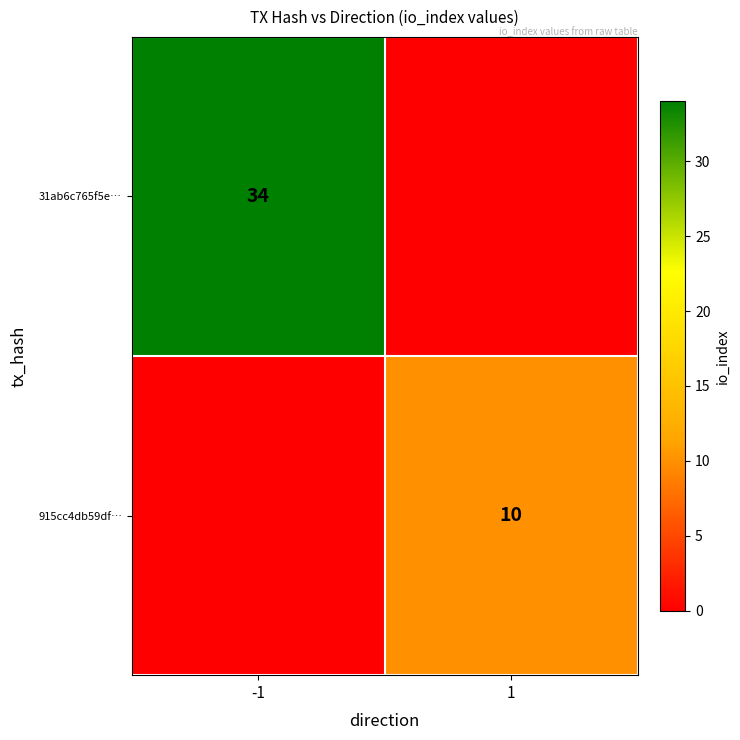

What is the greatest value displayed?

34